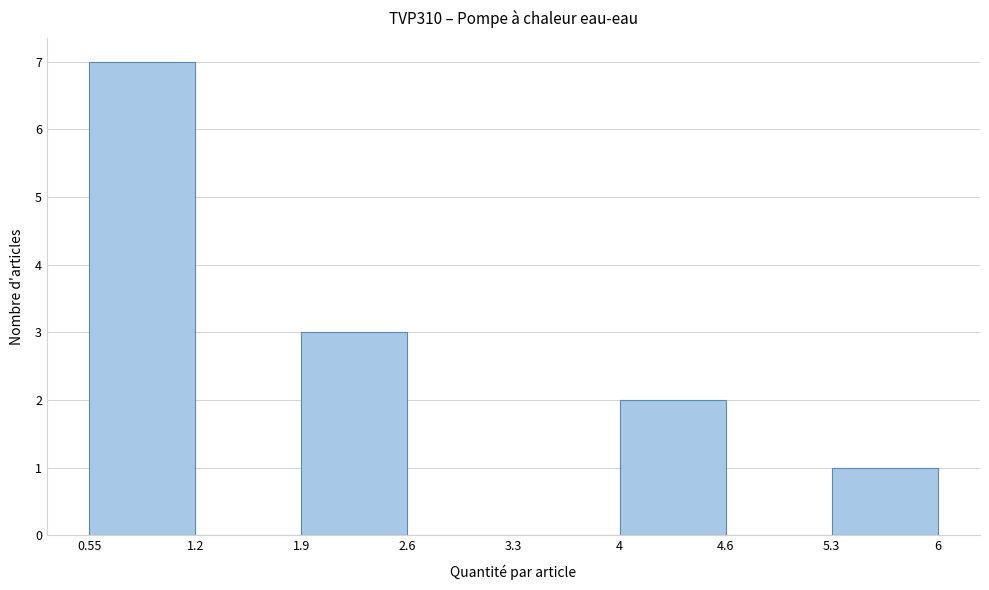

How tall is the bar that spans 0.55 to 1.2 on the x-axis? The values are not printed on the chart, so give them approximately, as read against the axis.

7